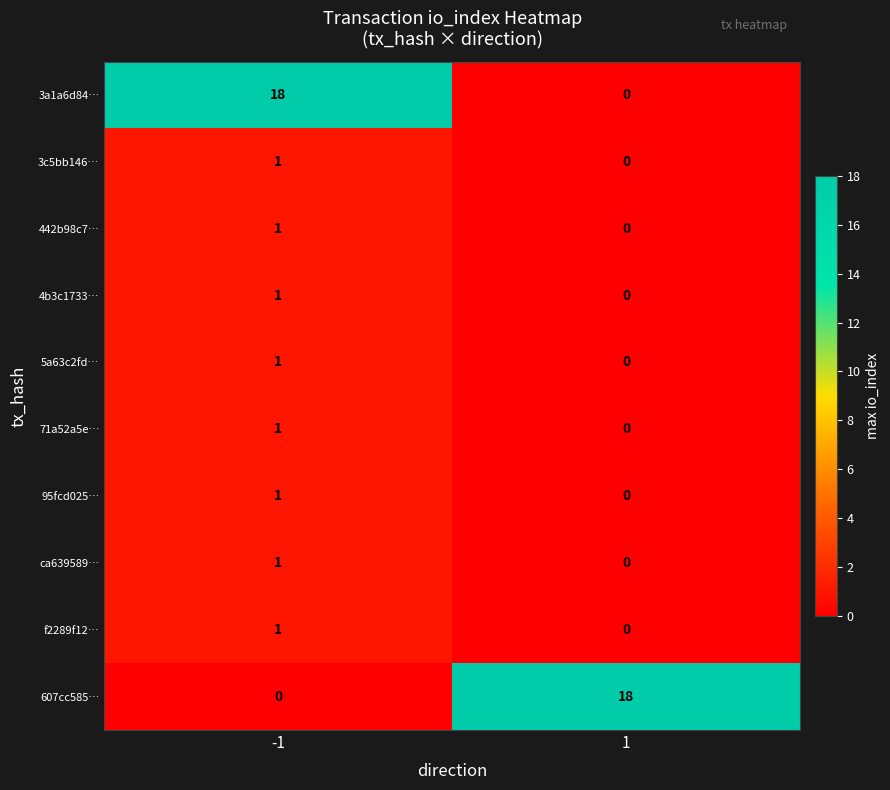

At which category is the sum across all series the highest?

-1